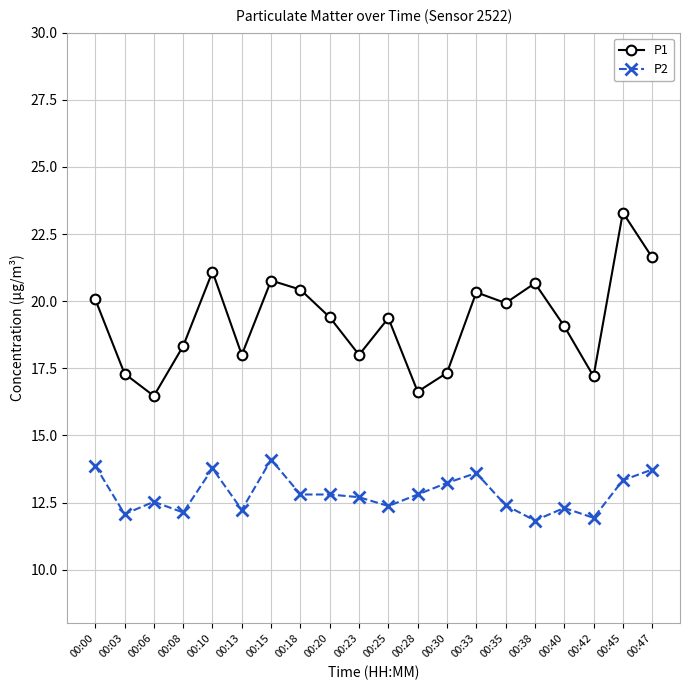

How many categories are shown in the chart?

20